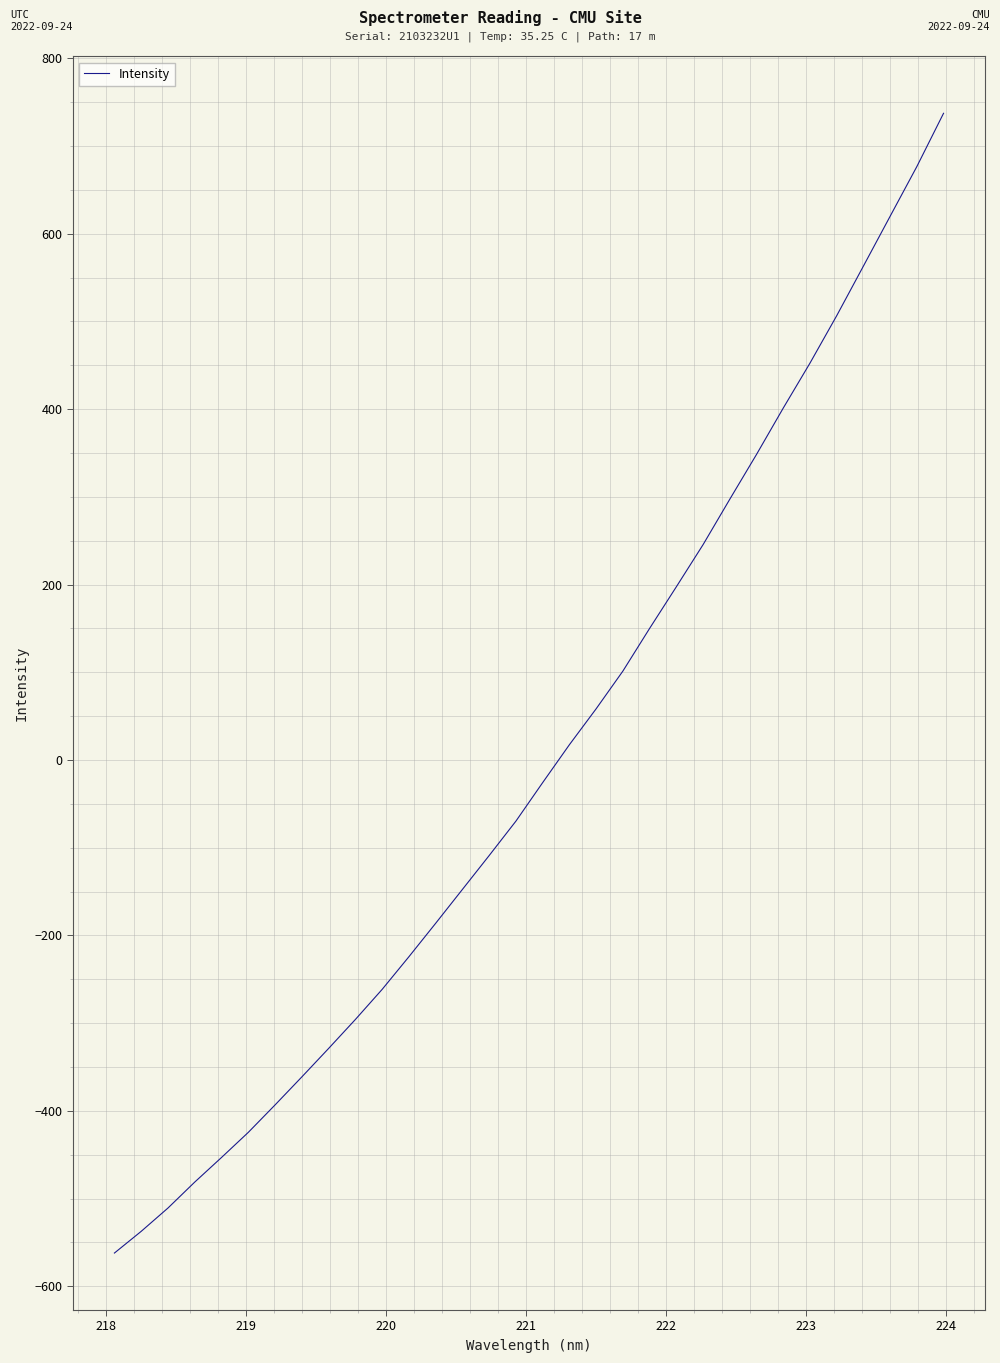

What is the difference between the maximum and minimum values?

1299.4